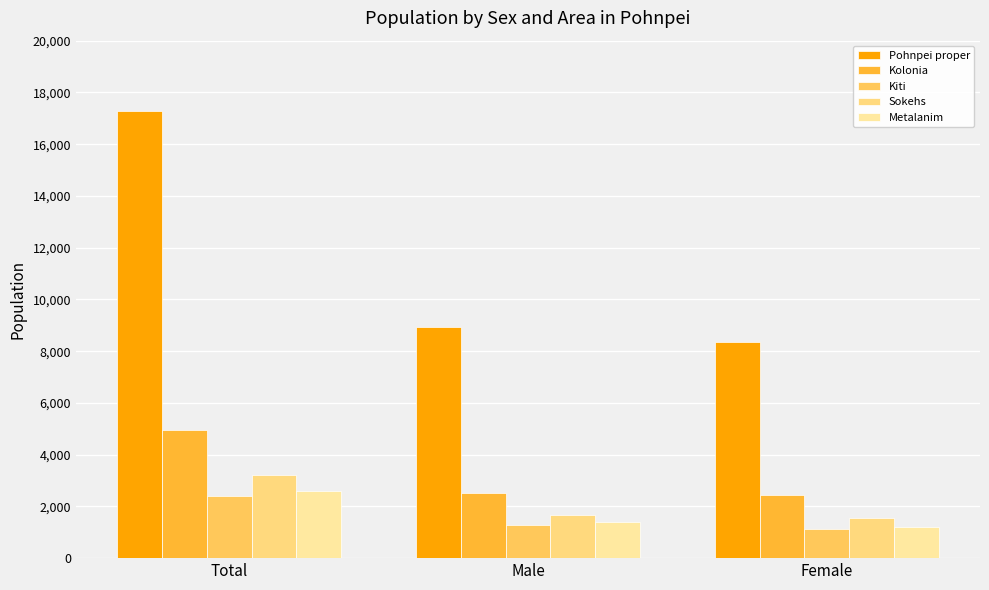

How many bars are there in total?

15